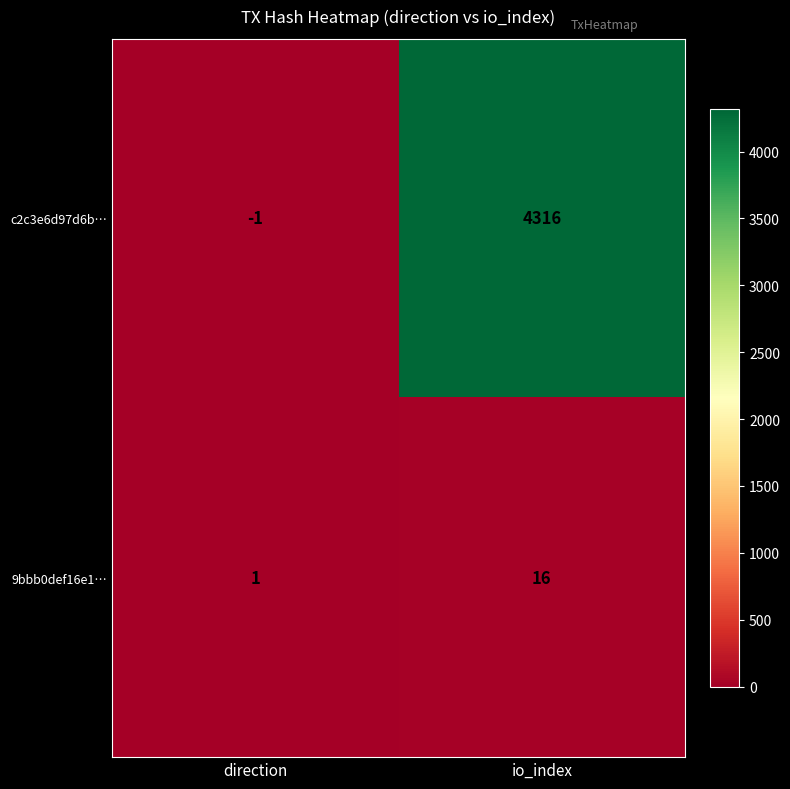

Reading left to right, extract all data points from this chart.

c2c3e6d97d6b…: -1	4316
9bbb0def16e1…: 1	16